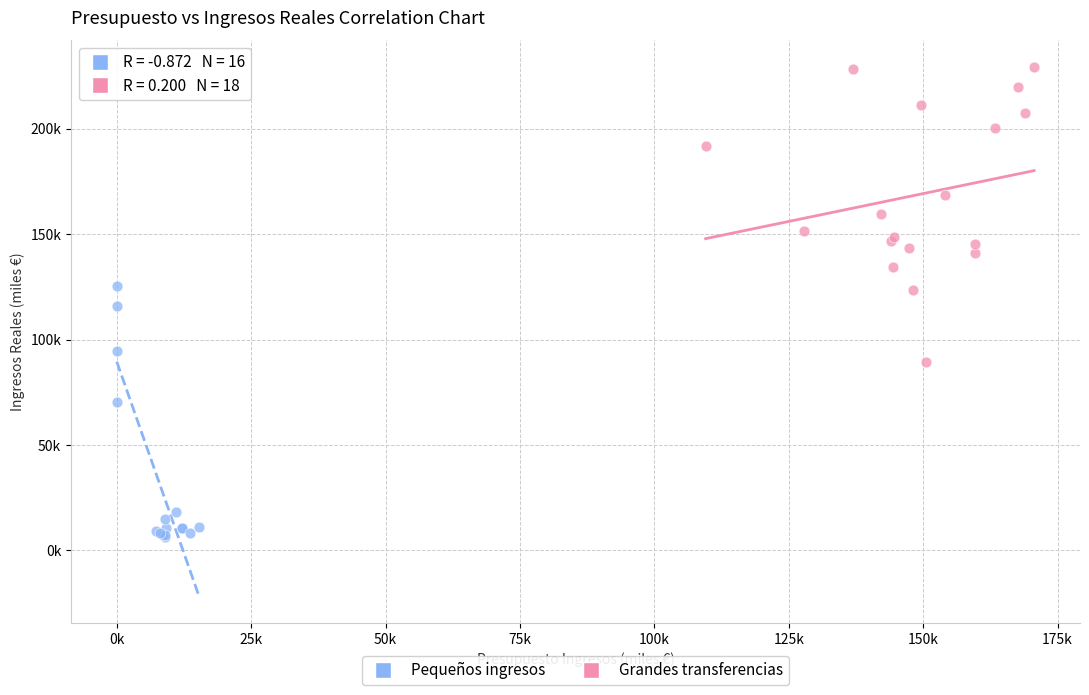

What are all the series names shown in the legend?

Pequeños ingresos, Grandes transferencias